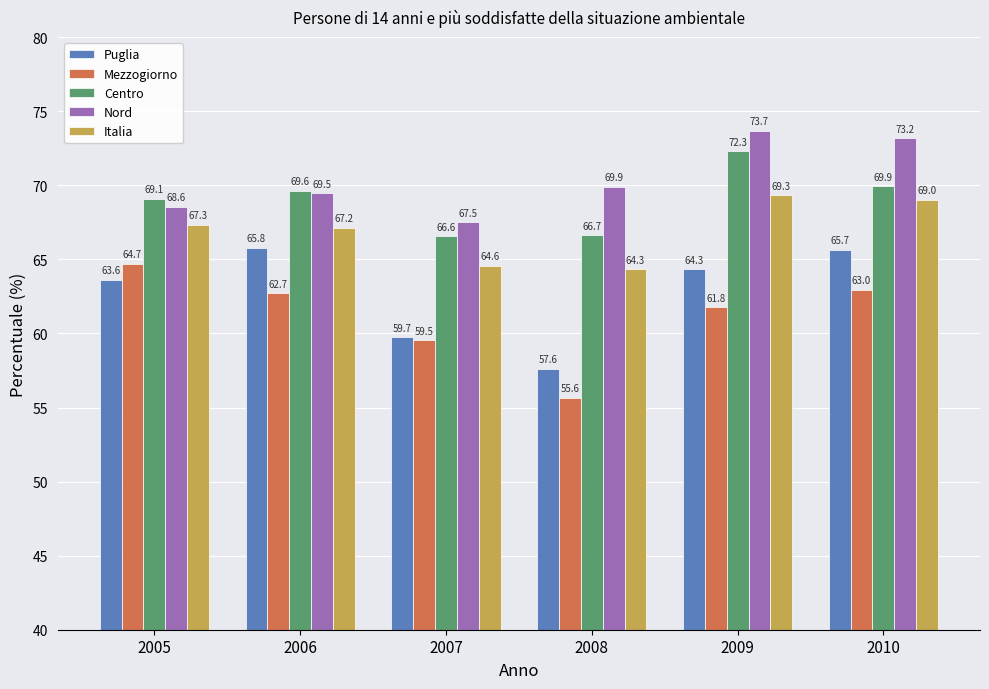

List the labels in order of Nord value, largest first.

2009, 2010, 2008, 2006, 2005, 2007